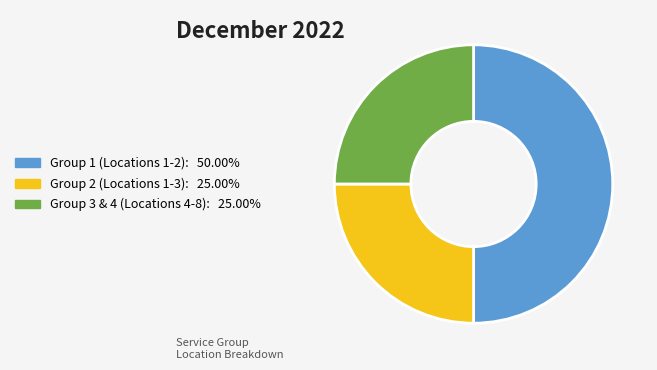

How many slices are in this pie chart?

3